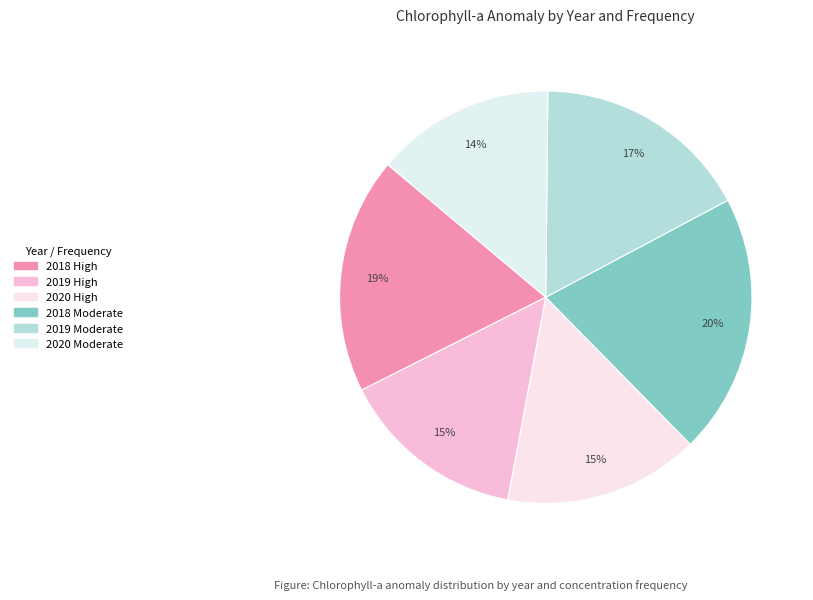

Approximately how many times larger is the value at 2018 Moderate compared to 2020 Moderate?

1.5